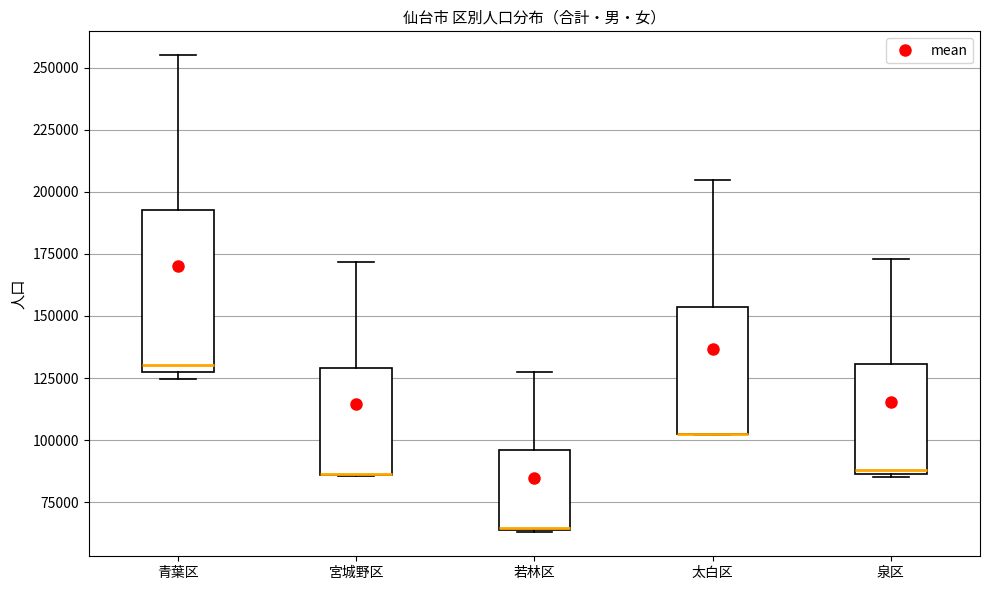

Reading left to right, read every box against the y-axis: the position of its median line, the range the box covers, and the ends of its whiskers. The values are not printed on the chart, so give them approximately, as read against the axis.

青葉区: median 130000, box 125000 to 195000, whiskers 125000 (just below the box's lower edge) to 255000
宮城野区: median 85000 (drawn on the box's lower edge), box 85000 to 130000, whiskers 85000 to 170000
若林区: median 65000 (drawn on the box's lower edge), box 65000 to 95000, whiskers 65000 to 125000
太白区: median 105000 (drawn on the box's lower edge), box 100000 to 155000, whiskers 100000 to 205000
泉区: median 90000, box 85000 to 130000, whiskers 85000 to 175000